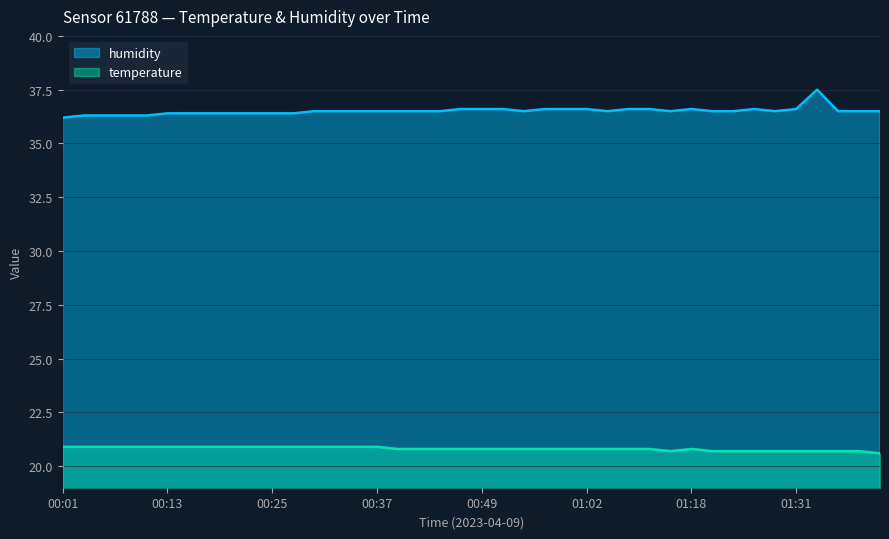

How many interior local peaks does the temperature series have?

1